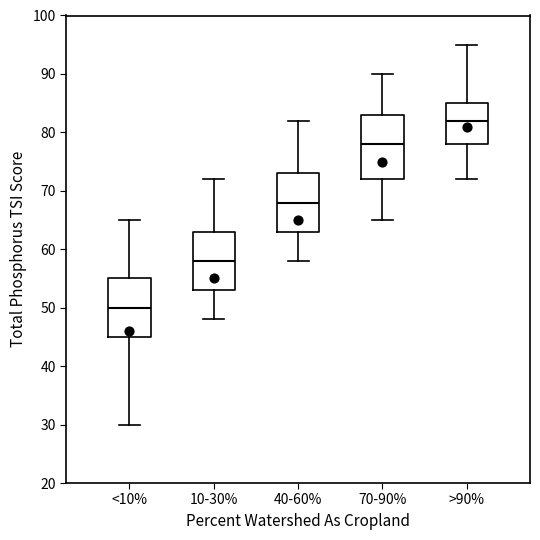

Which box has the highest median line?

>90%